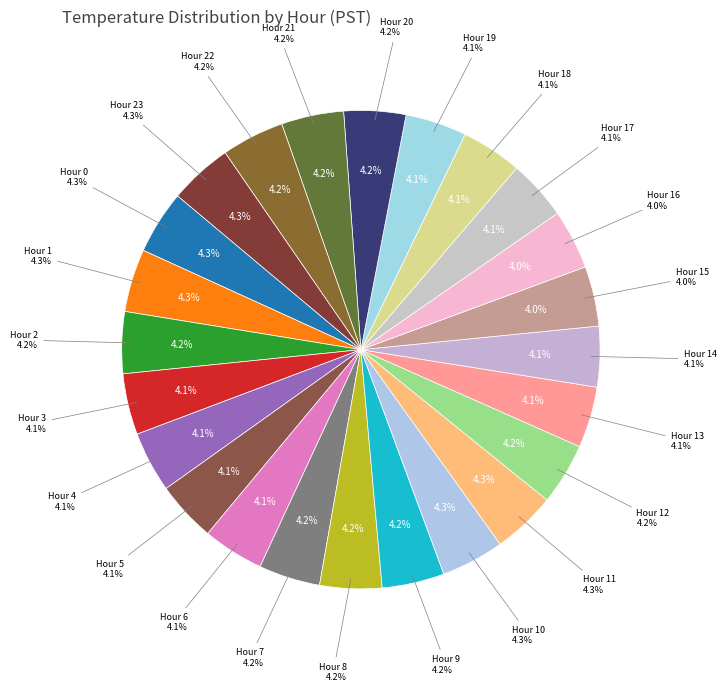

Which slice is the largest?

Hour 0